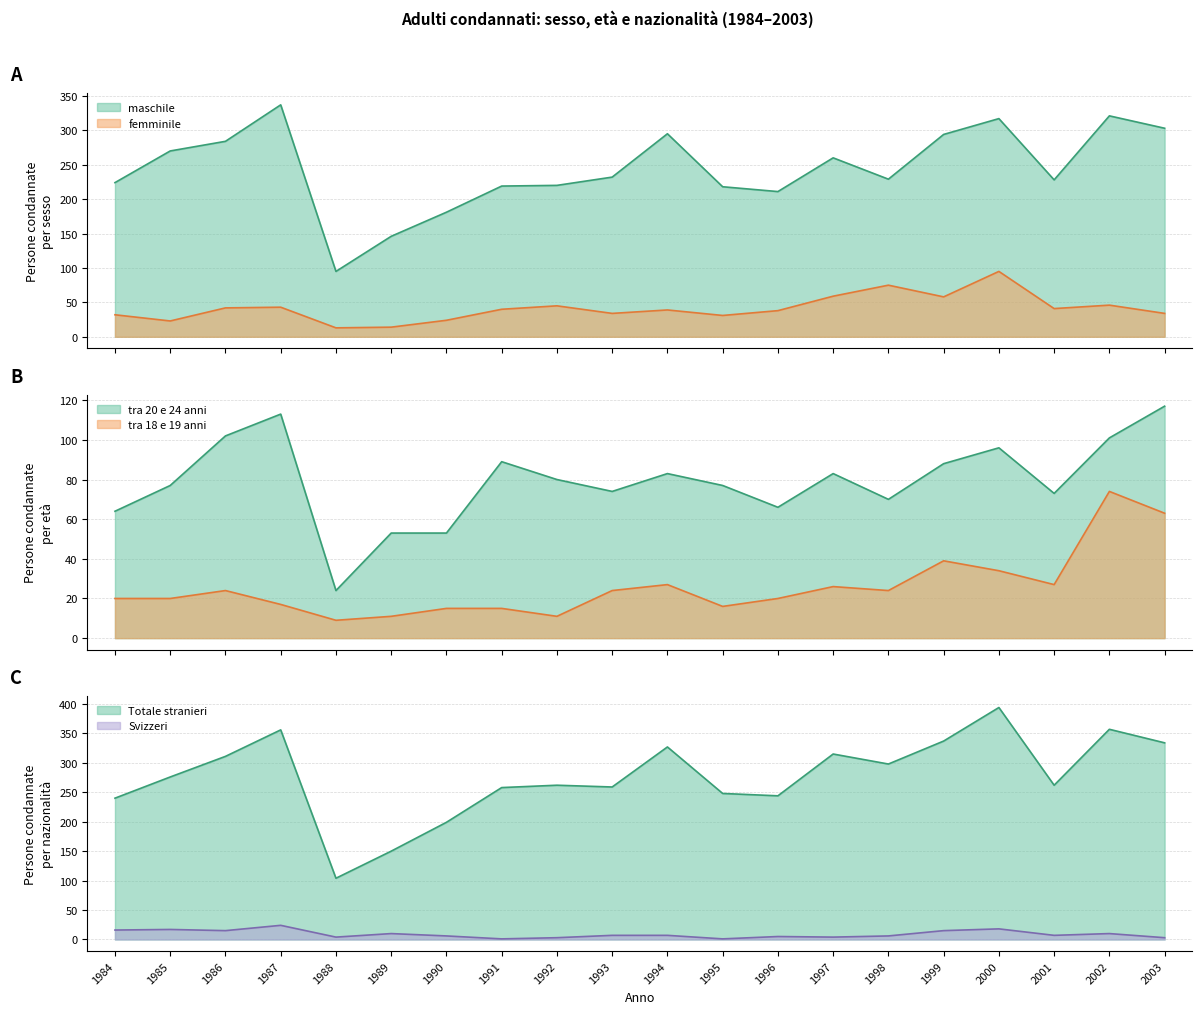

Is it true that Svizzeri equals 7 at 2000?

False